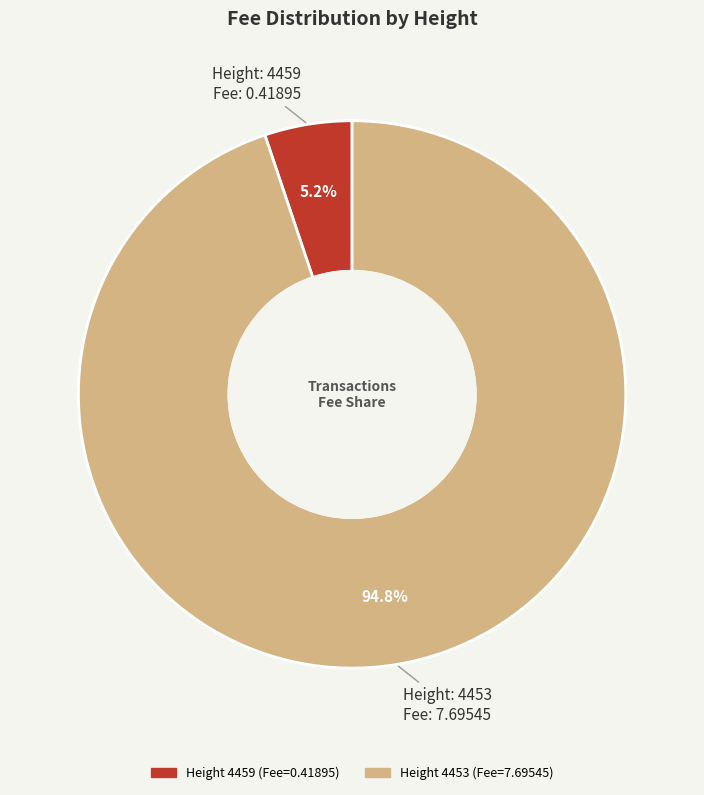

How many slices are in this pie chart?

2